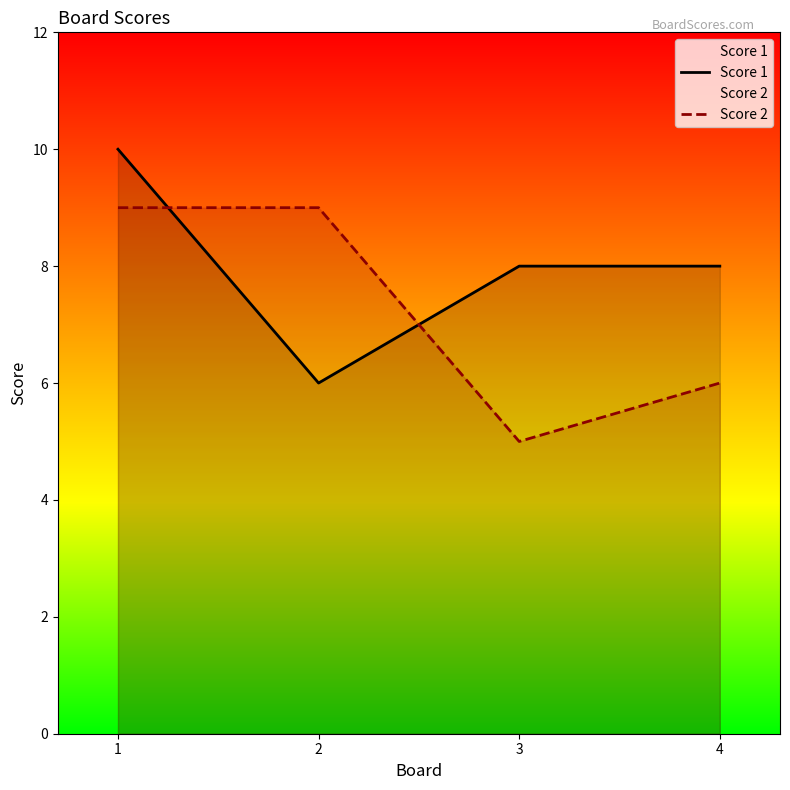

Which category has the lowest value in the Score 2 series?

3